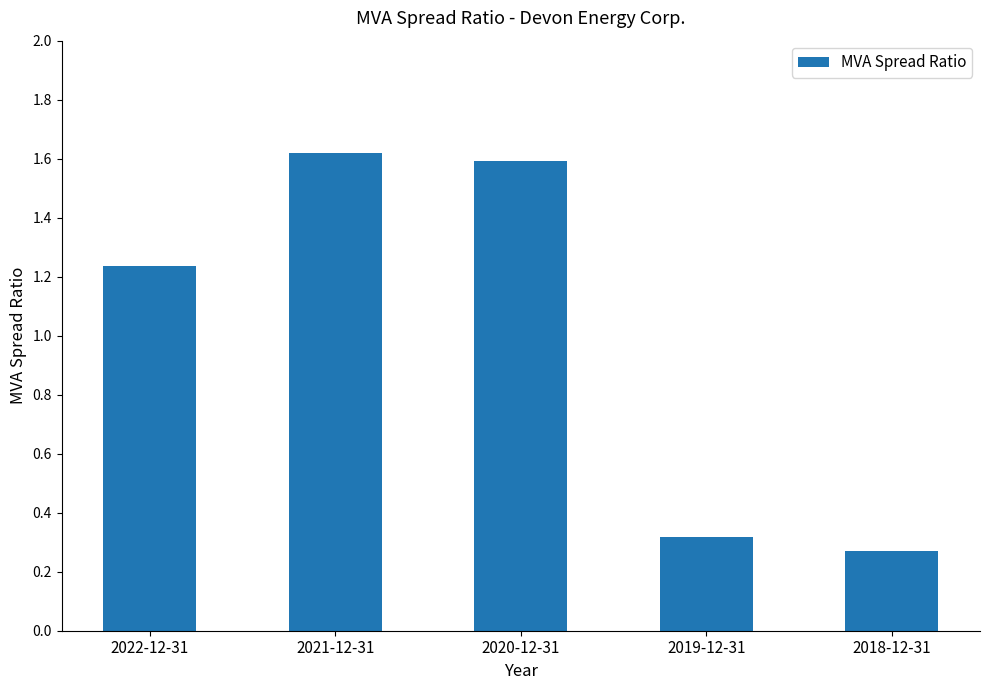

Which label corresponds to the smallest value in the chart?

2018-12-31